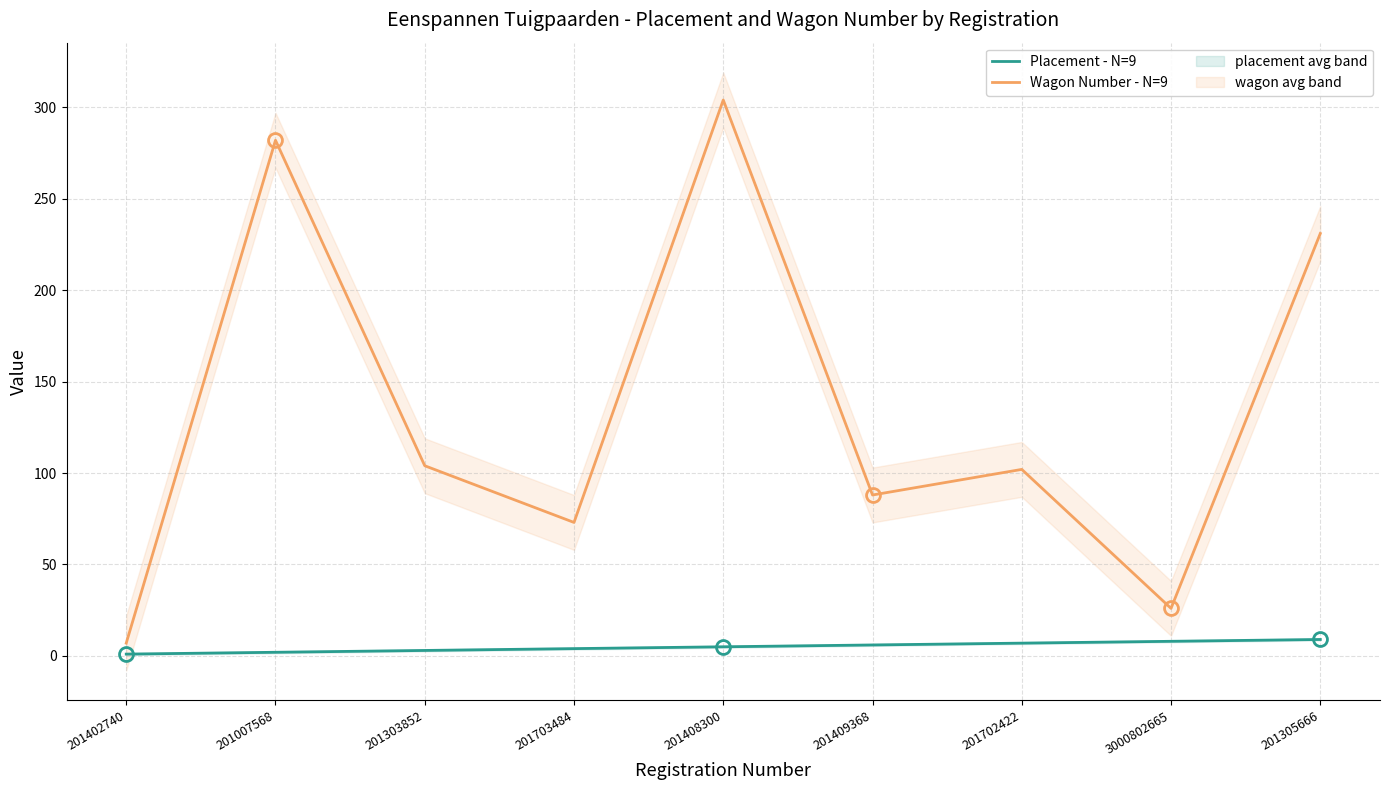

True or false: Wagon Number - N=9 has a value of 65 at 201305666.

False